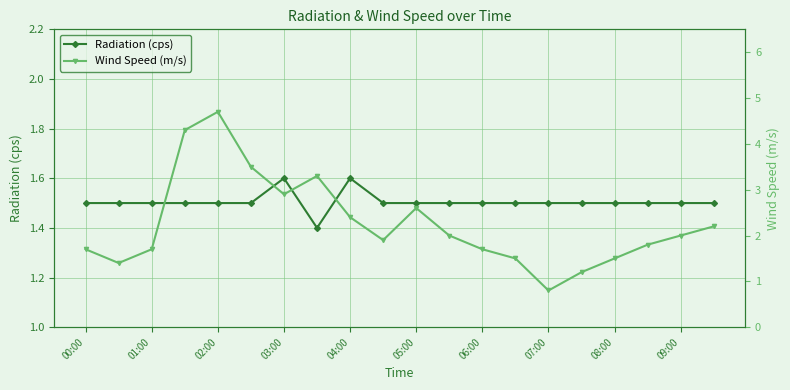

Is it true that Radiation (cps) equals 1.5 at 02:00?

True